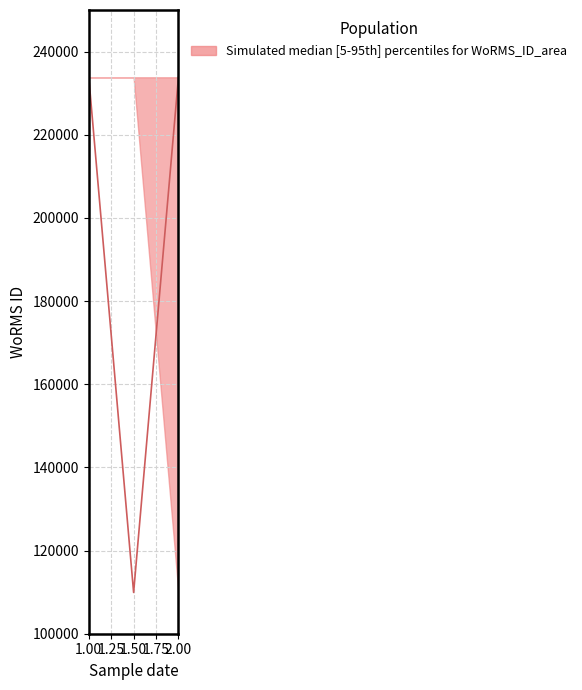

How many lower values are between 109925 and 233820?

3